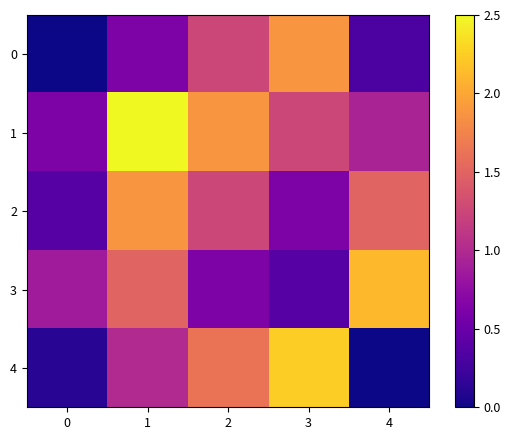

Reading left to right, list all the values displayed in this chart.

0: 0=0.0	1=0.6	2=1.2	3=1.9	4=0.3
1: 0=0.6	1=2.5	2=1.9	3=1.2	4=0.9
2: 0=0.4	1=1.9	2=1.2	3=0.6	4=1.5
3: 0=0.9	1=1.5	2=0.6	3=0.4	4=2.1
4: 0=0.1	1=1.0	2=1.6	3=2.2	4=0.0